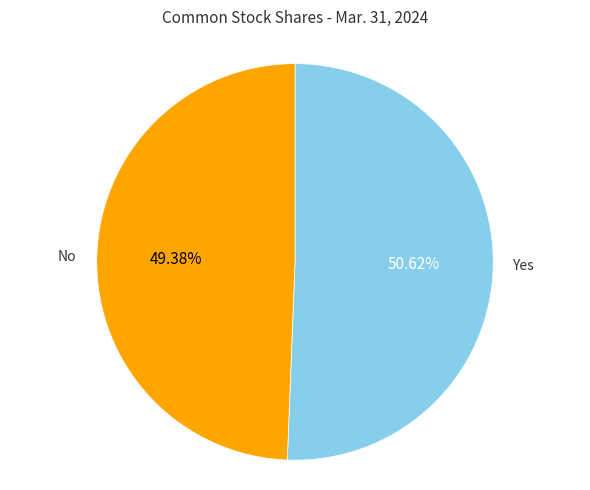

Is there any slice that represents more than half of the pie?

Yes